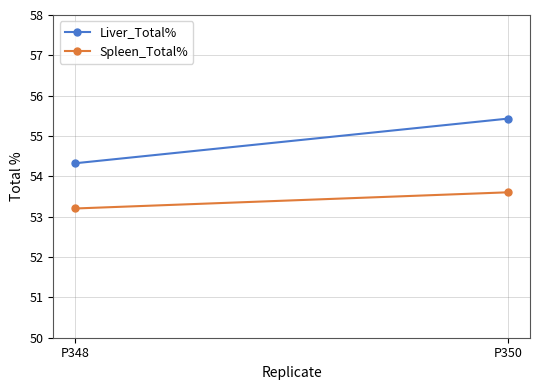

List the labels in order of Spleen_Total% value, smallest first.

P348, P350